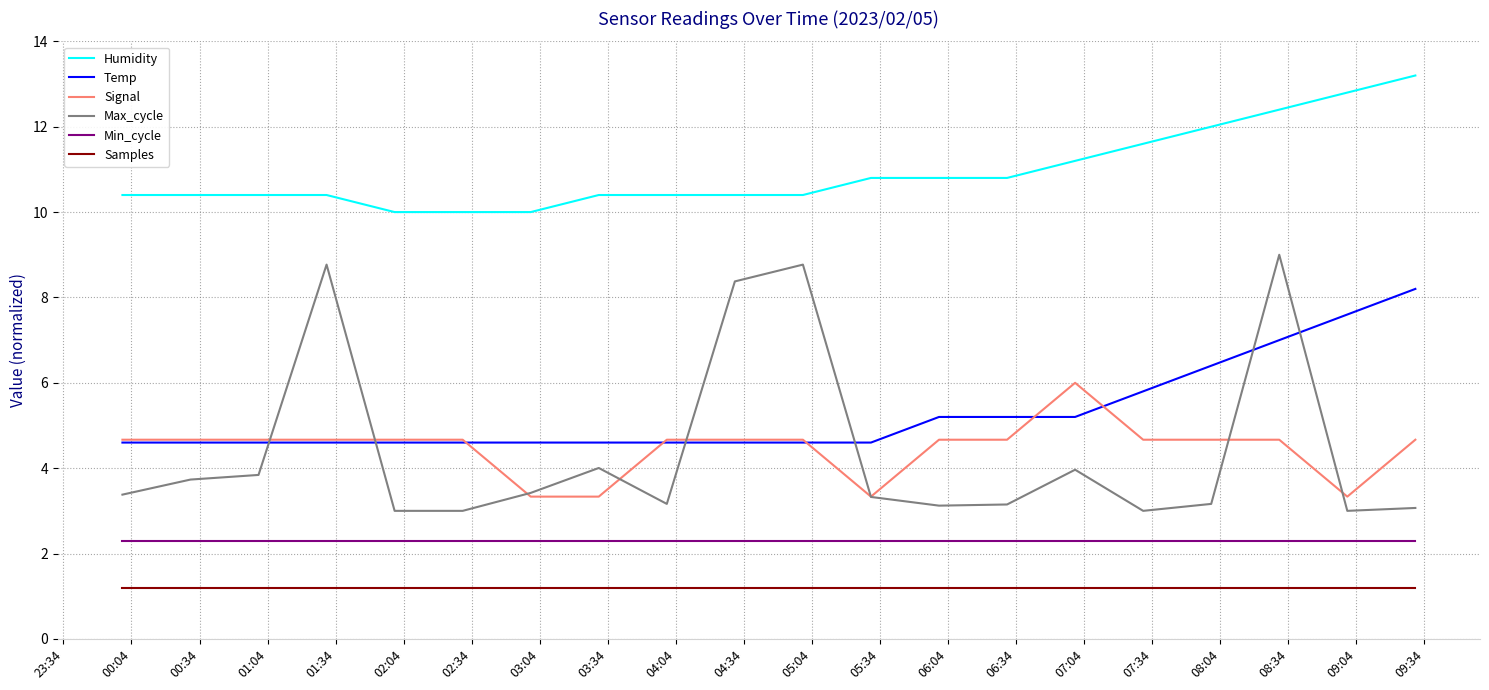

True or false: Max_cycle and Humidity cross at least once.

False